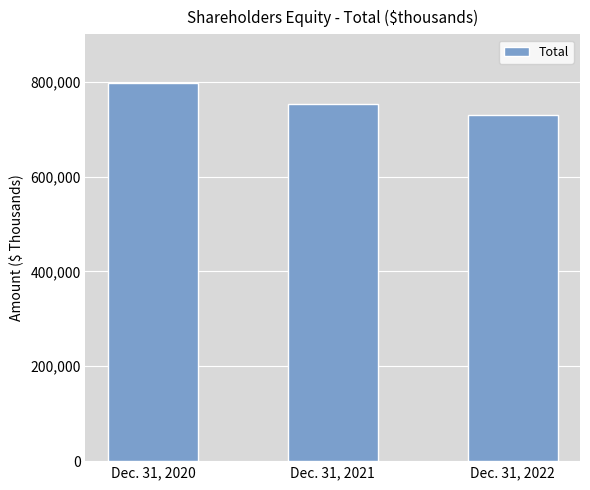

Which has a higher value, Dec. 31, 2022 or Dec. 31, 2021?

Dec. 31, 2021